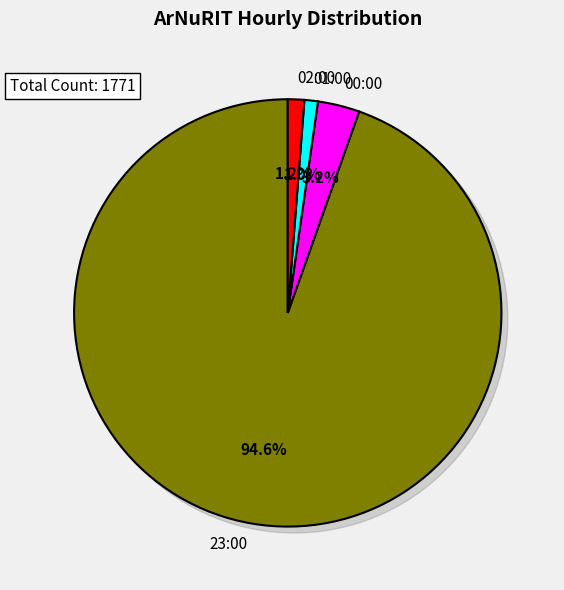

Does any single category account for the majority?

Yes